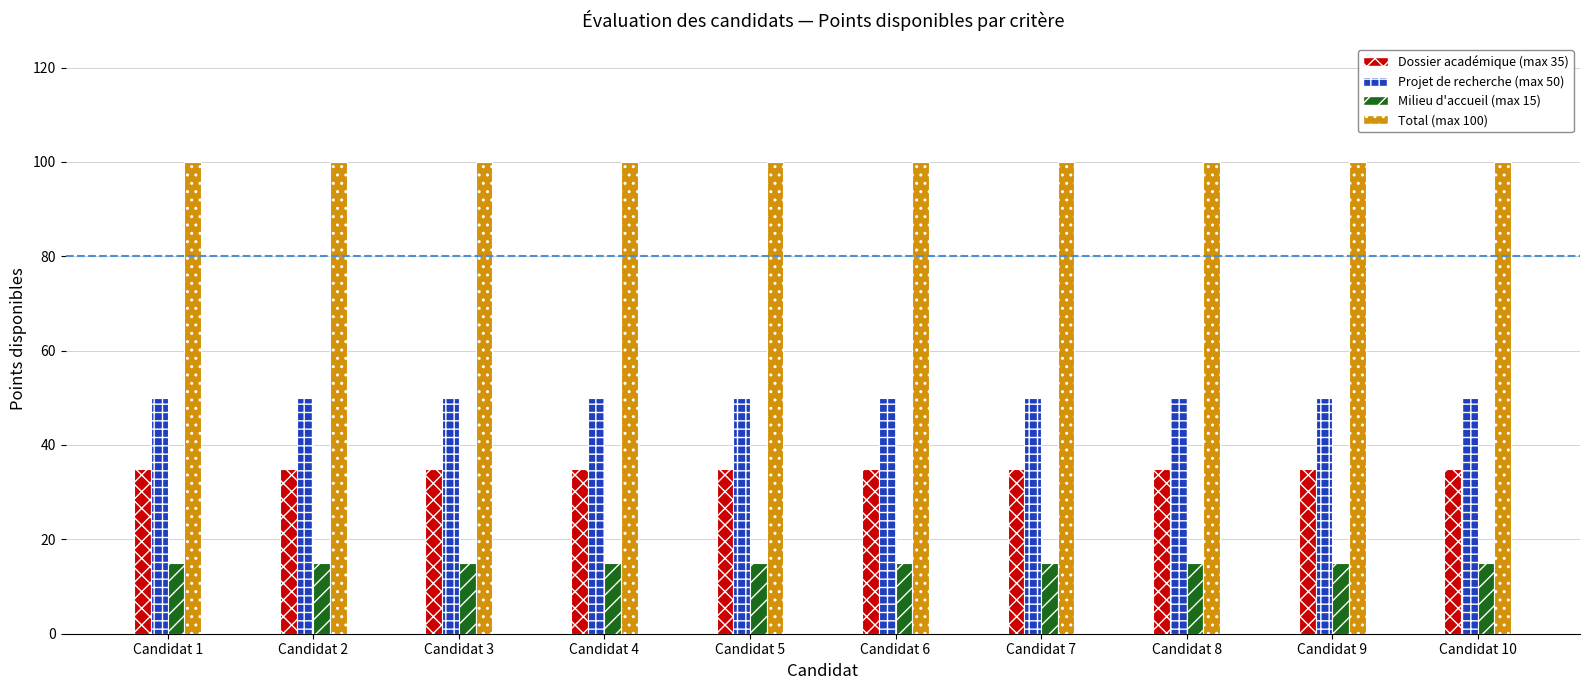

The Milieu d'accueil (max 15) series shows 15 at Candidat 2. True or false?

True